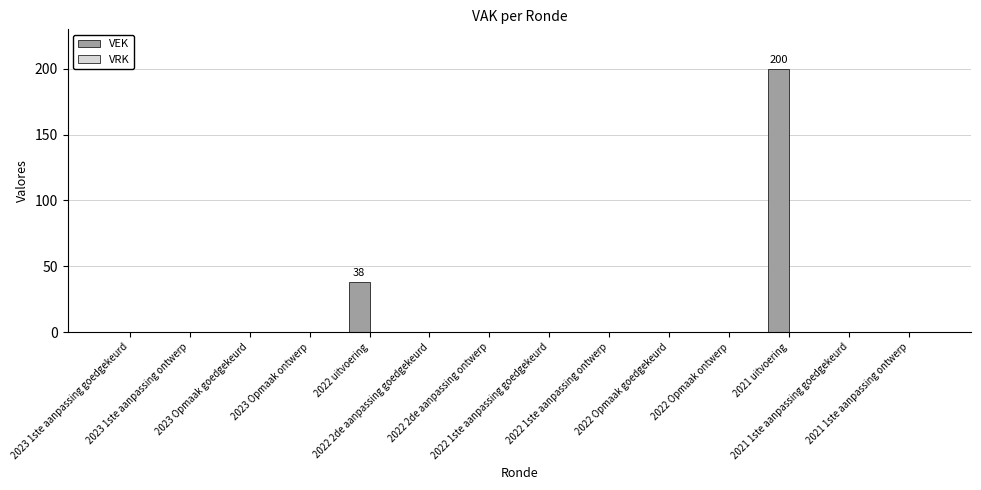

What is the greatest value displayed?

200